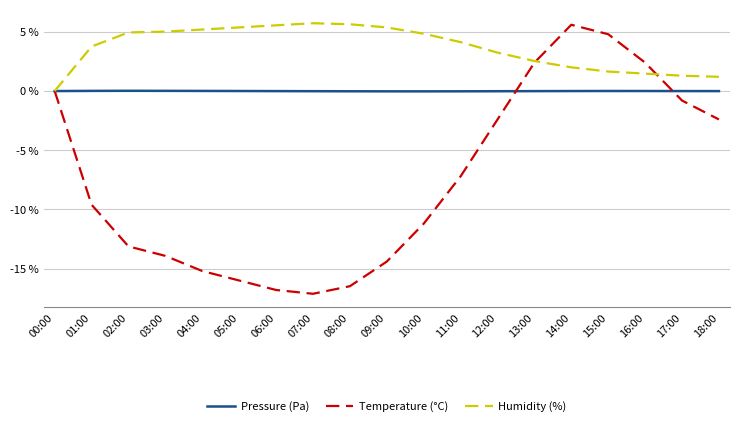

Is it true that Humidity (%) equals 4.8 at 10:00?

True